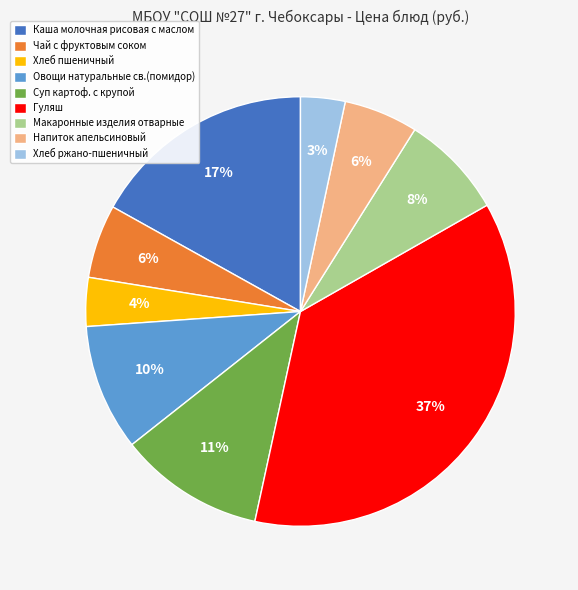

Does Макаронные изделия отварные represent more than half of the total?

No